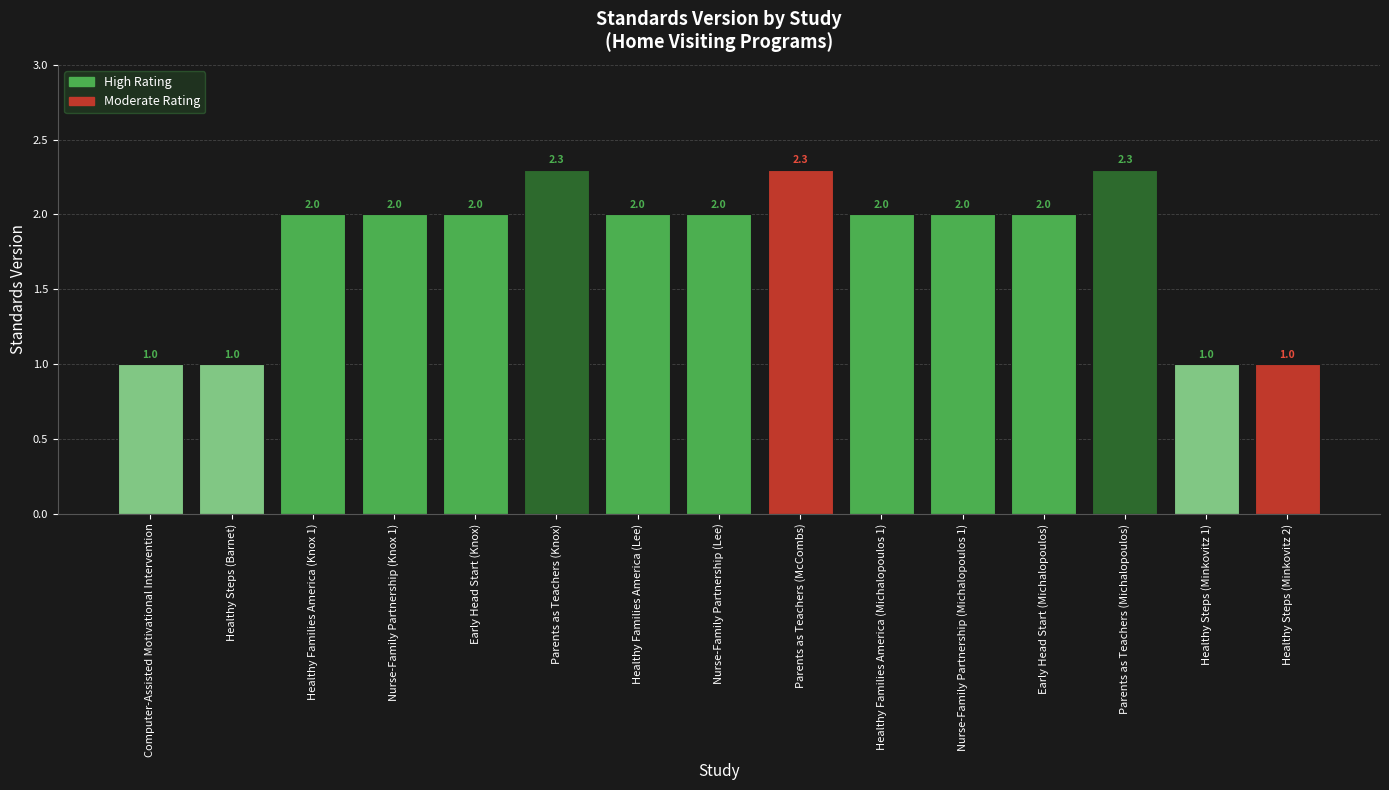

How many data points does each series have?

15